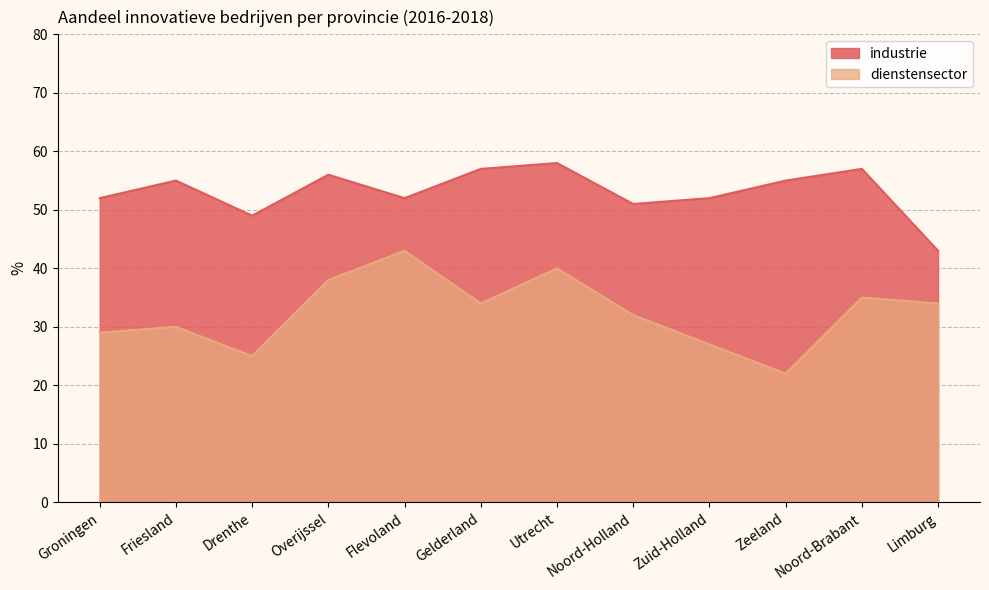

At which label does industrie first exceed 55?

Overijssel